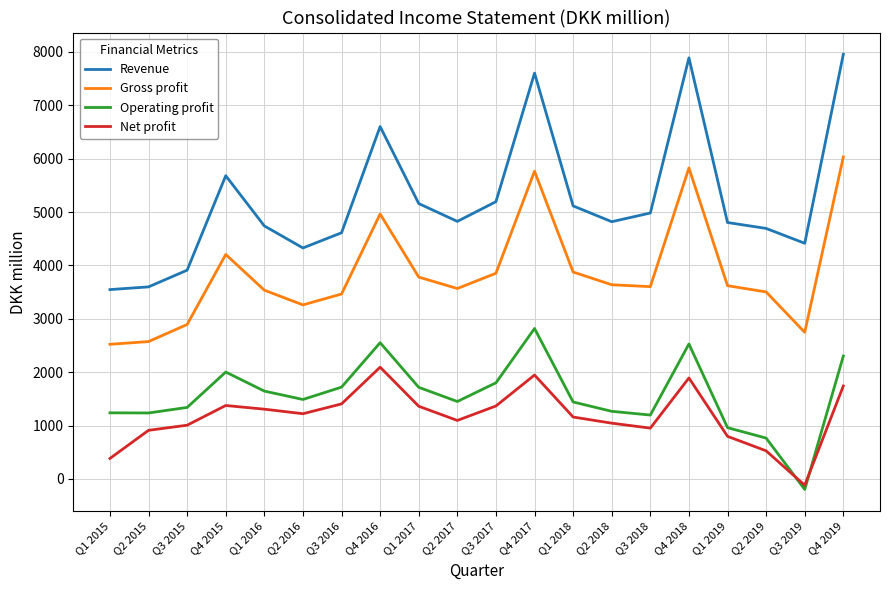

Count the number of categories in the chart.

20